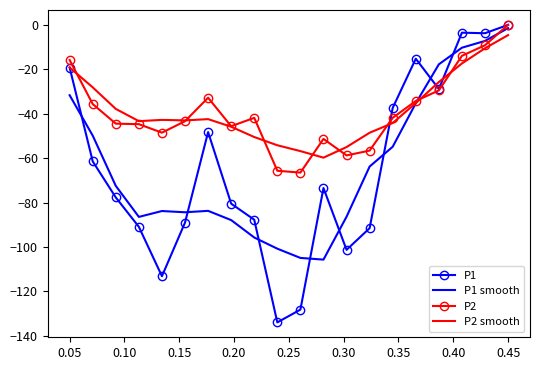

Which series has the largest range (max minus min)?

P1